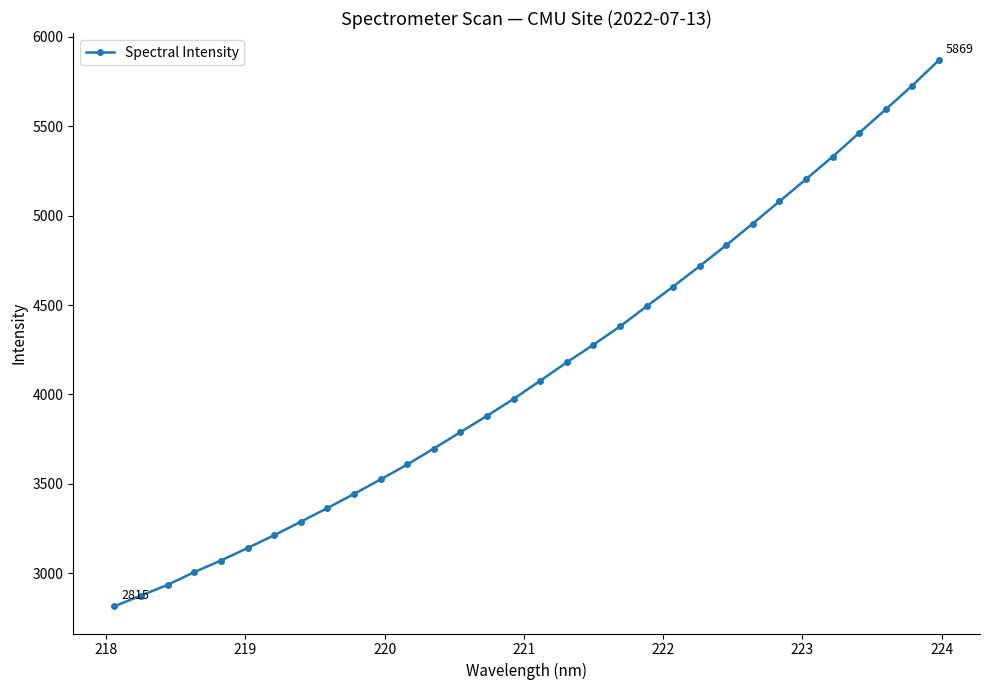

Count the number of categories in the chart.

32